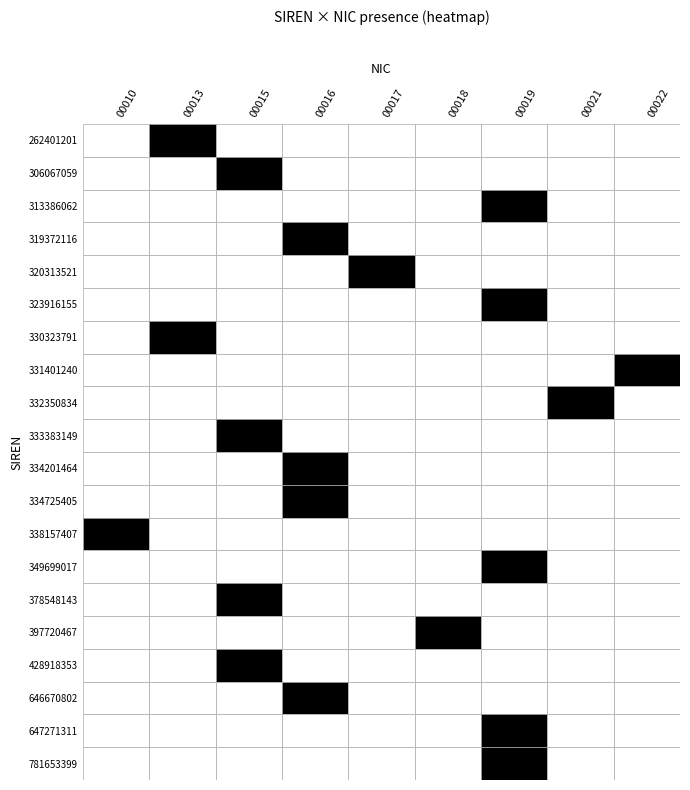

The value of 333383149 at 6 is 0. True or false?

True